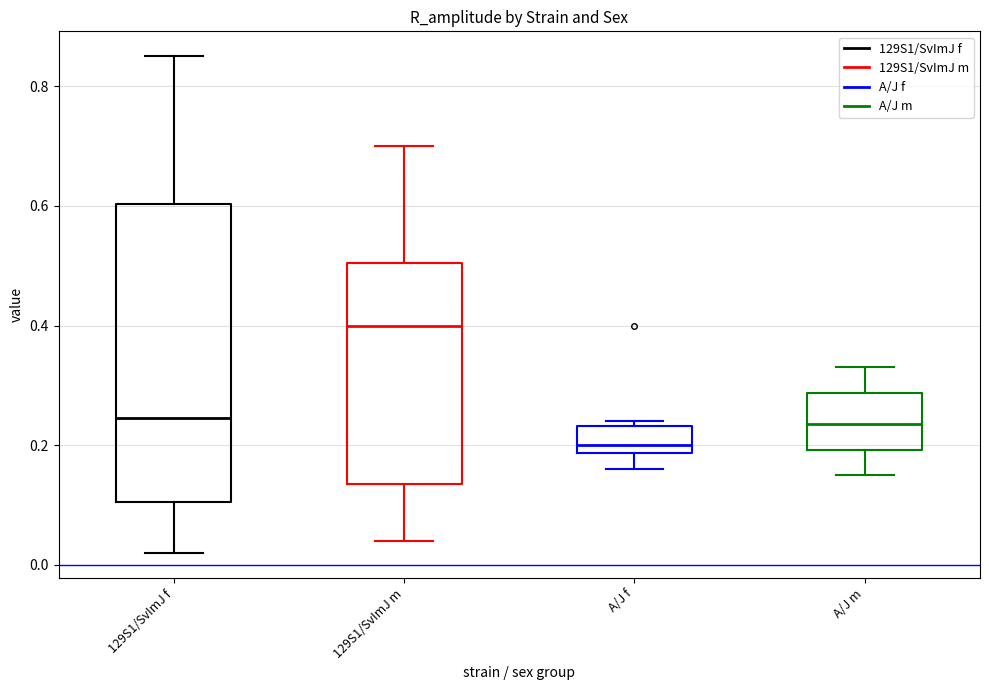

Which box is the tallest, from its lower edge to its upper edge?

129S1/SvImJ f